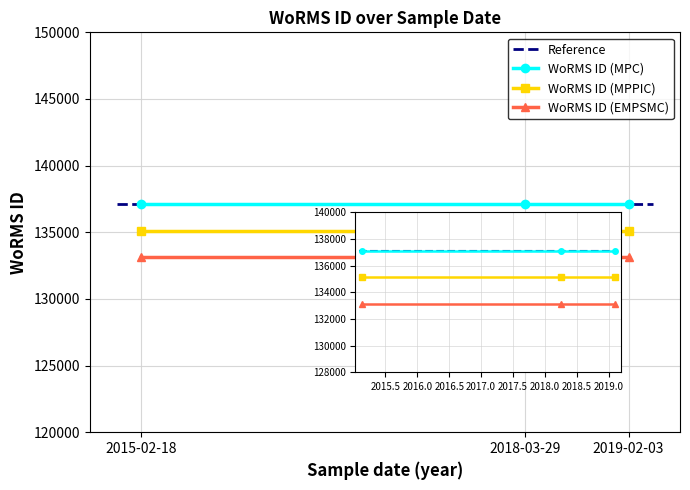

Reading right to left, extract all data points from this chart.

WoRMS ID (MPC): 2019-02-03=137117	2018-03-29=137117	2015-02-18=137117
WoRMS ID (MPPIC): 2019-02-03=135117	2018-03-29=135117	2015-02-18=135117
WoRMS ID (EMPSMC): 2019-02-03=133117	2018-03-29=133117	2015-02-18=133117